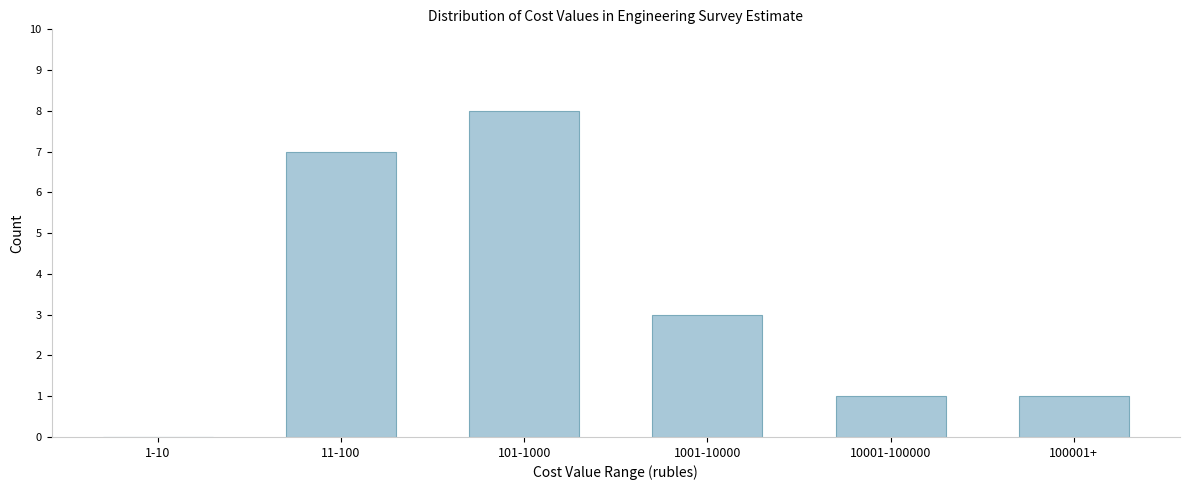

Reading left to right, transcribe all the data shown in this chart.

1-10=0	11-100=7	101-1000=8	1001-10000=3	10001-100000=1	100001+=1